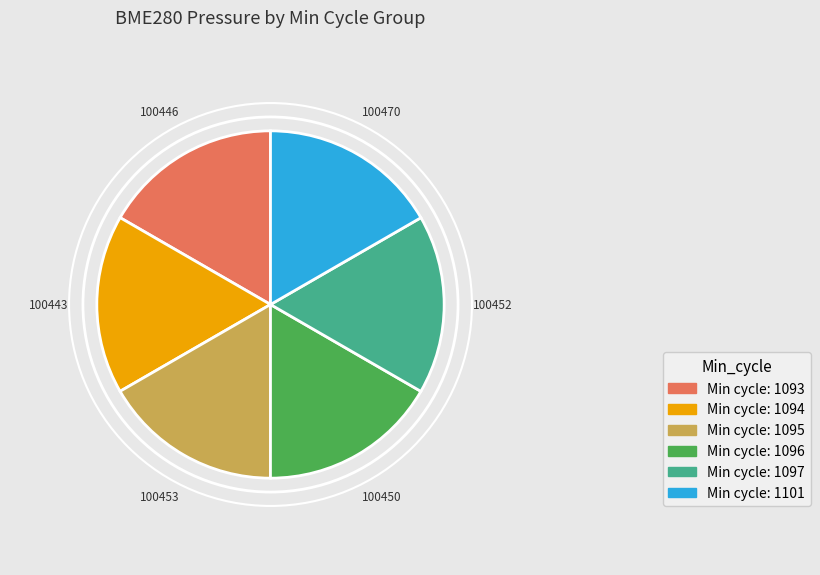

Is there a majority slice in this chart?

No